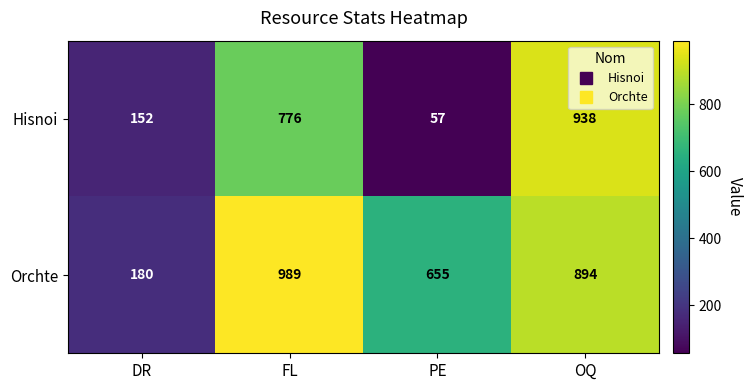

At which category is the sum across all series the highest?

OQ